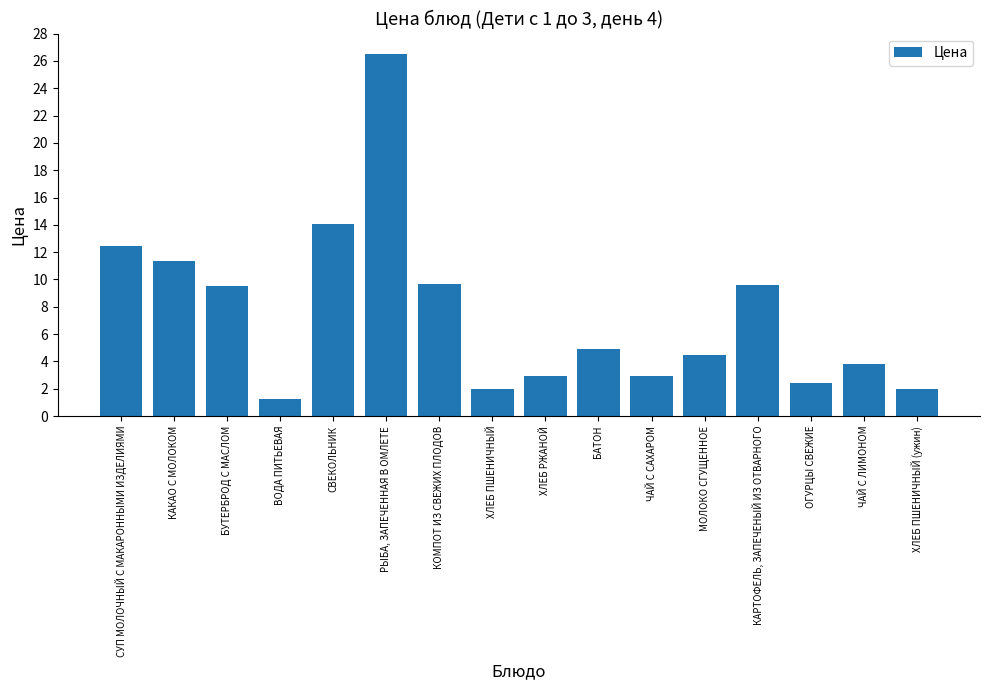

How many values are below 4?

7